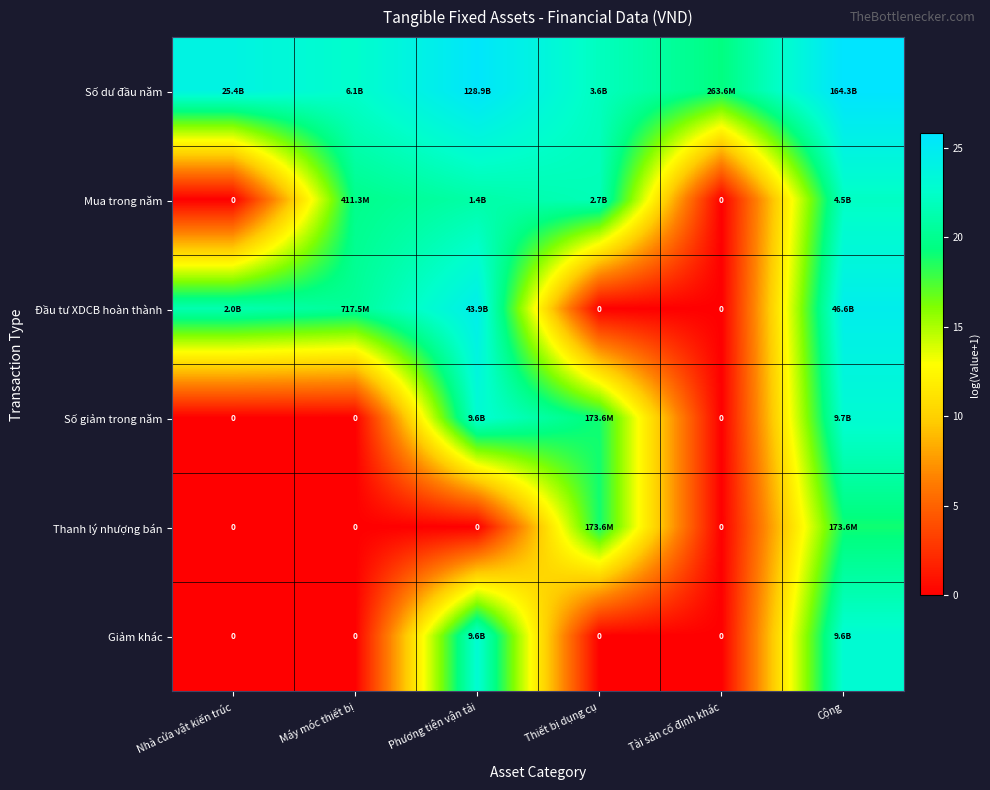

How many data points in Mua trong năm are above 21?

3